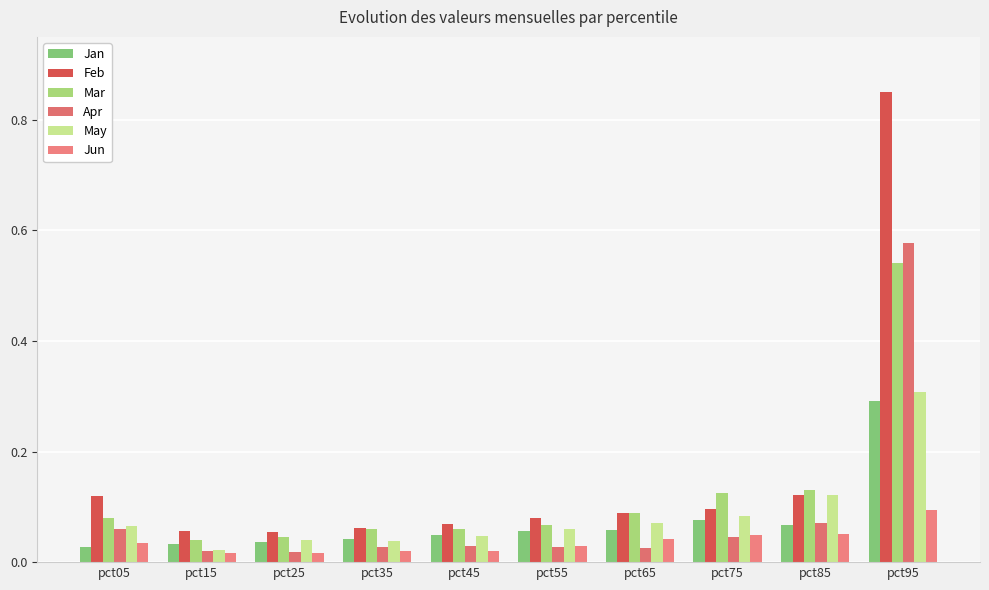

Which series has the largest range (max minus min)?

Feb